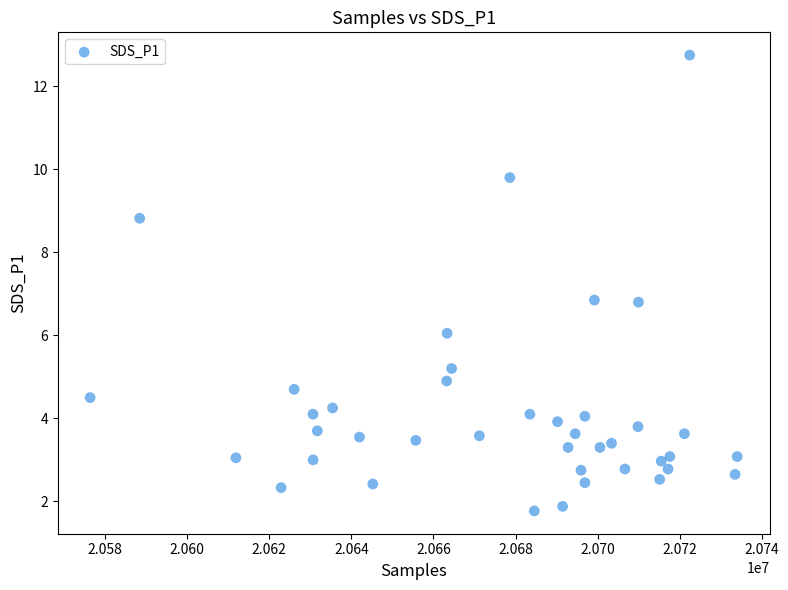

What is the range of Y values (max minus min)?

11.0